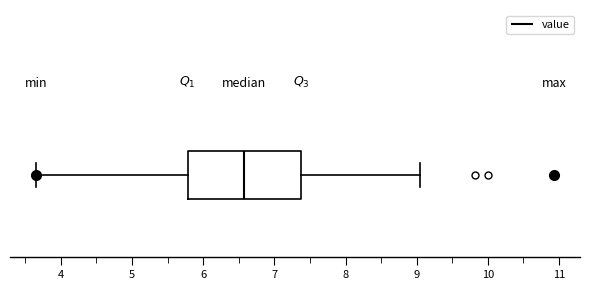

Read this box plot against the x-axis: the position of the median line, the range covered by the box, and the ends of both whiskers. The values are not printed on the chart, so give them approximately, as read against the axis.

median 6.6, box 5.8 to 7.4, whiskers 3.7 to 9.1